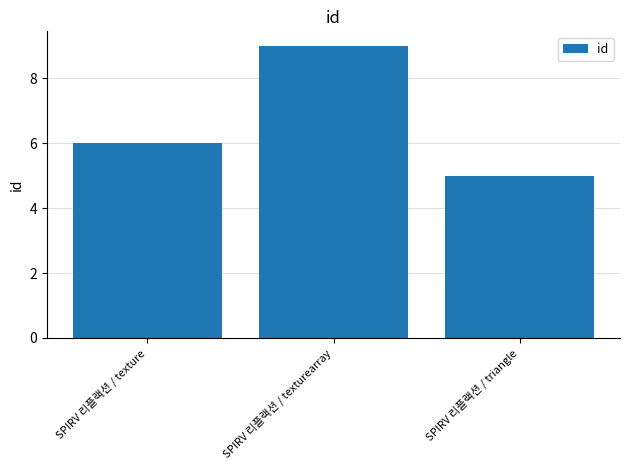

Read the value at SPIRV 리플랙션 / texturearray.

9